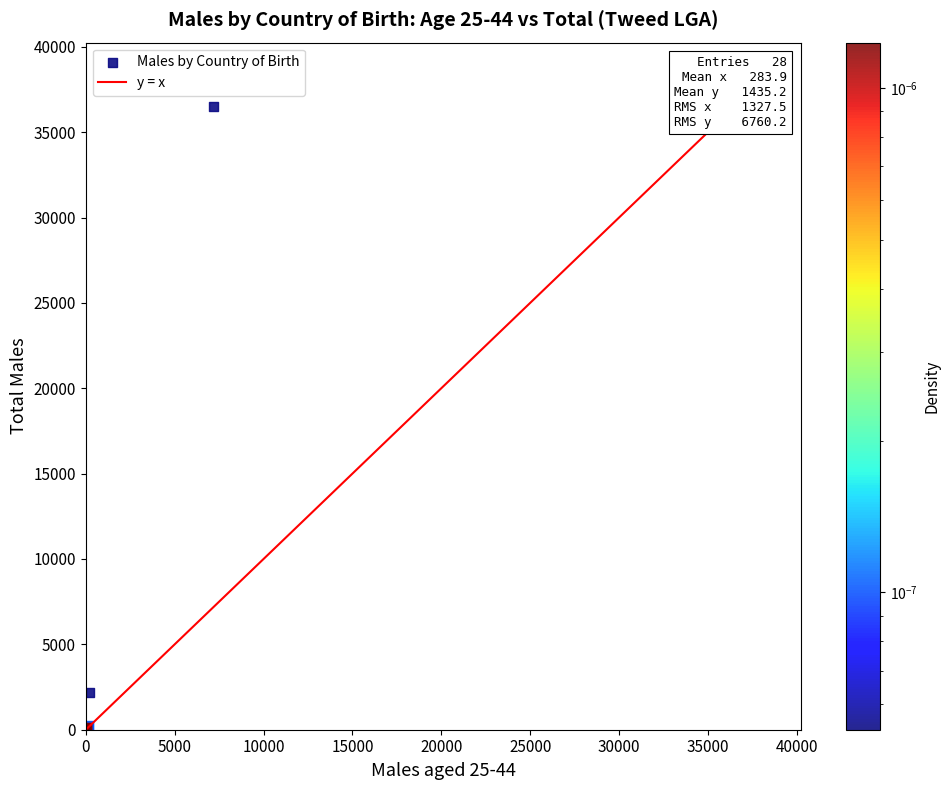

What Y value in the scatter plot is closest to 18252?

2165